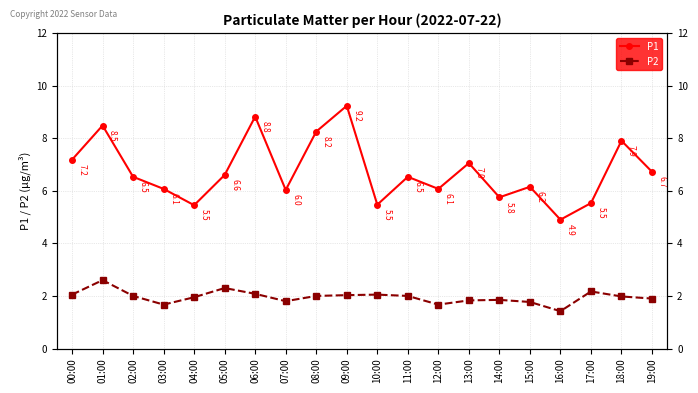

What are all the series names shown in the legend?

P1, P2